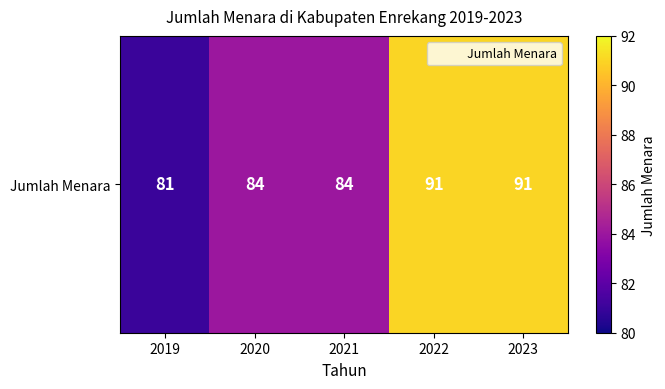

Where does the data first go above 84?

2022